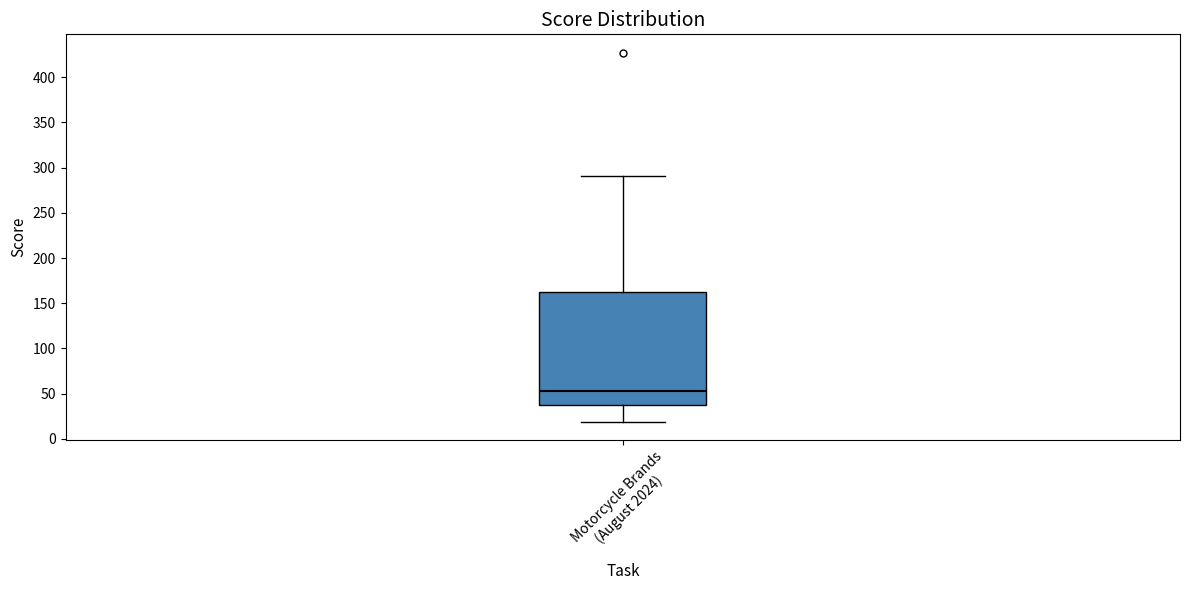

Transcribe this box plot: give where the median line is, the range the box spans, and where the two whiskers end, as read against the y-axis. The values are not printed on the chart, so give them approximately, as read against the axis.

median 55, box 40 to 160, whiskers 20 to 290